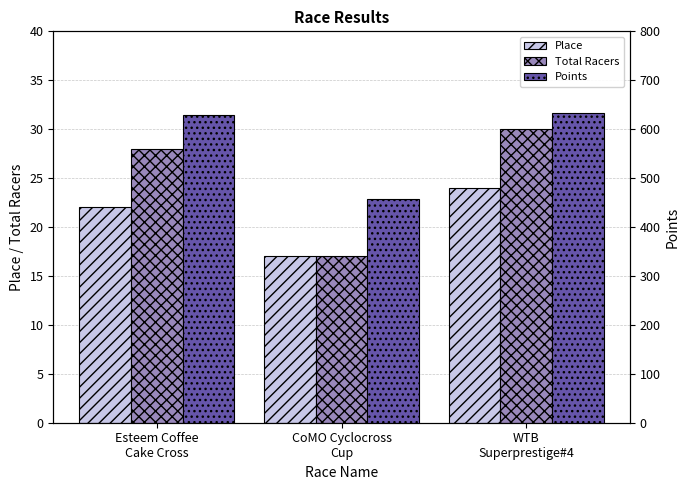

At which category is the sum across all series the highest?

WTB
Superprestige#4